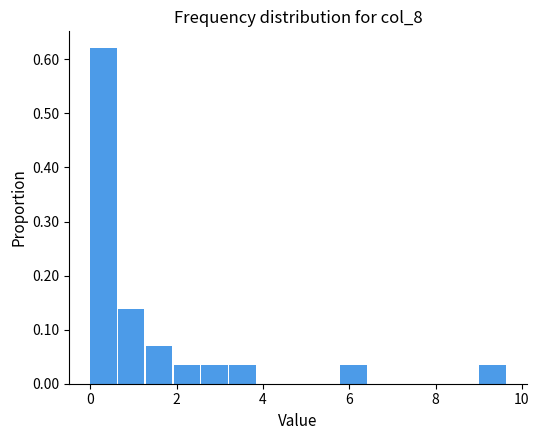

Around what value on the x-axis is the tallest bar? Give the approximate position of its centre, as read against the axis.

0.4